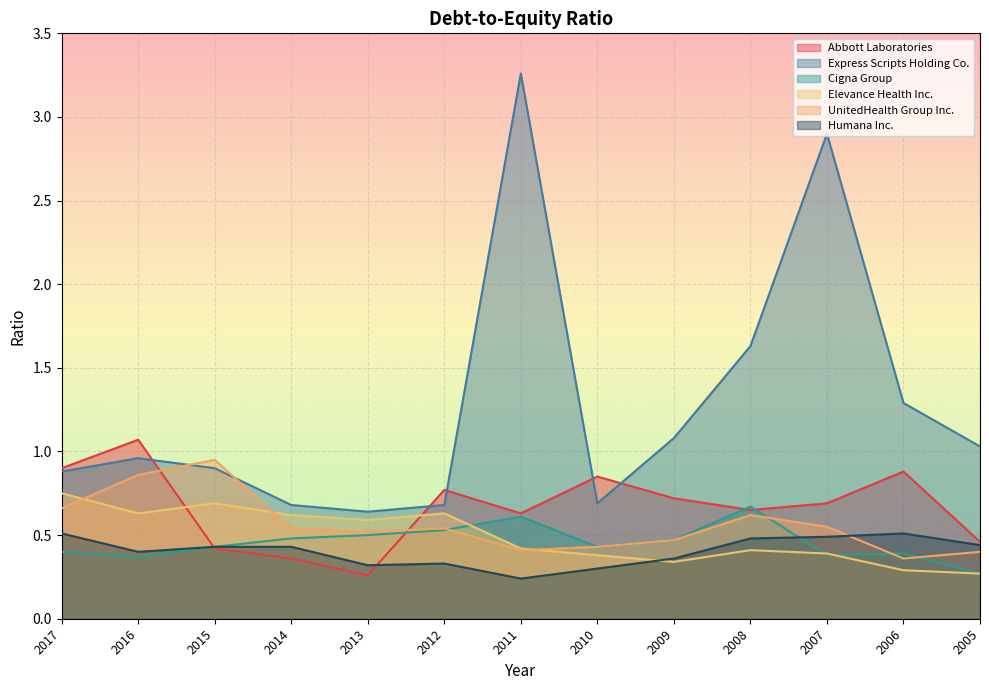

At which category is the sum across all series the highest?

2011